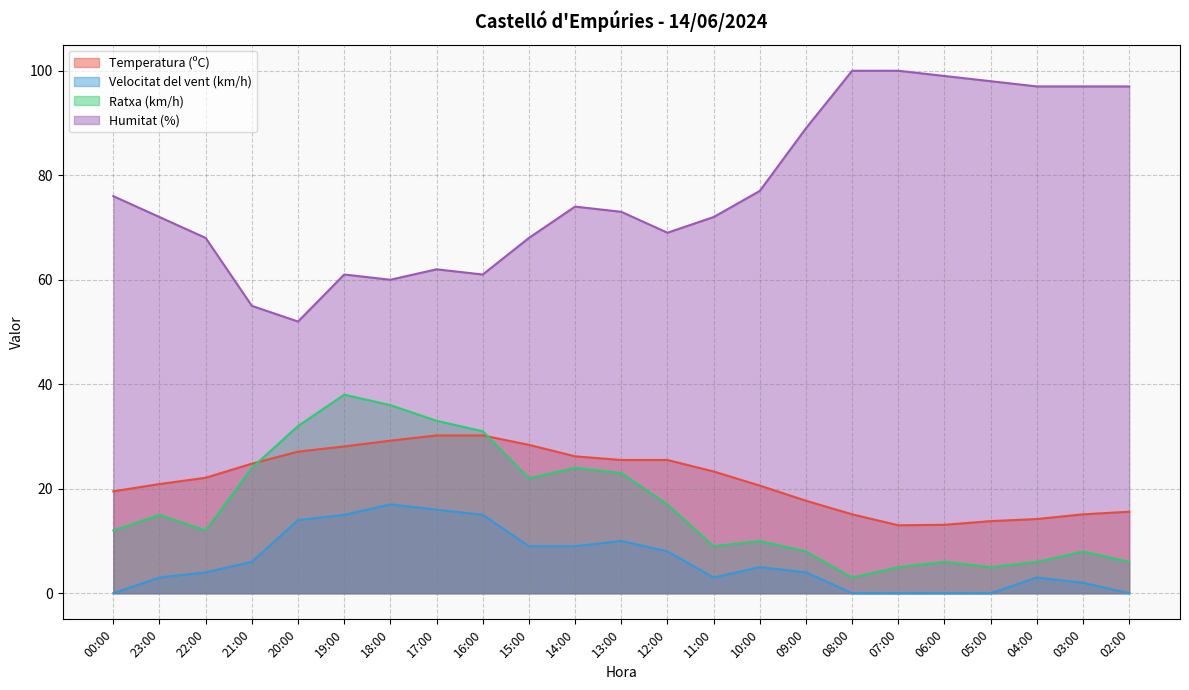

At which category does Velocitat del vent (km/h) reach its first local peak?

18:00